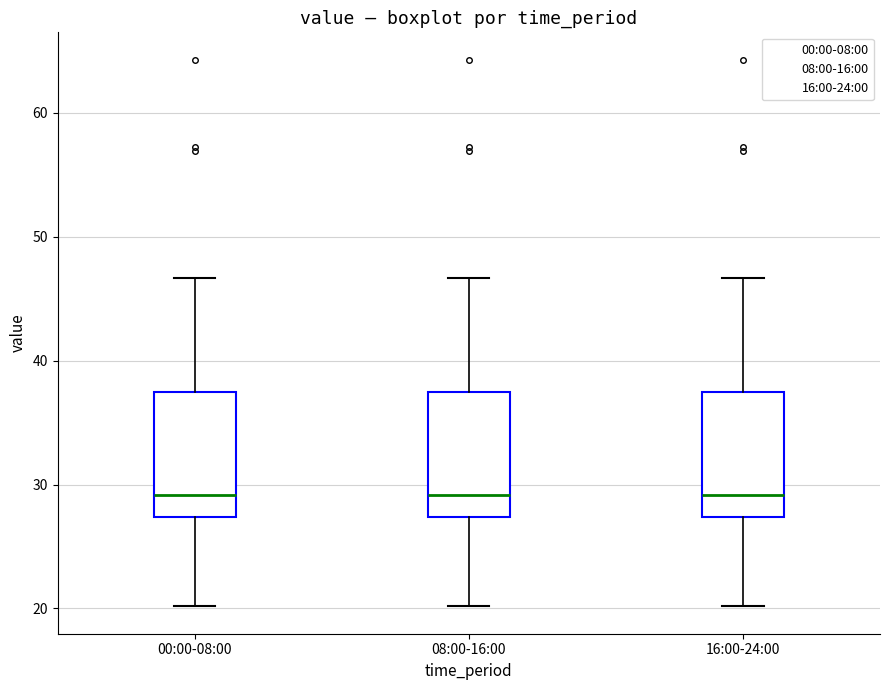

Reading left to right, read every box against the y-axis: the position of its median line, the range the box covers, and the ends of its whiskers. The values are not printed on the chart, so give them approximately, as read against the axis.

00:00-08:00: median 29, box 27 to 37, whiskers 20 to 47
08:00-16:00: median 29, box 27 to 37, whiskers 20 to 47
16:00-24:00: median 29, box 27 to 37, whiskers 20 to 47